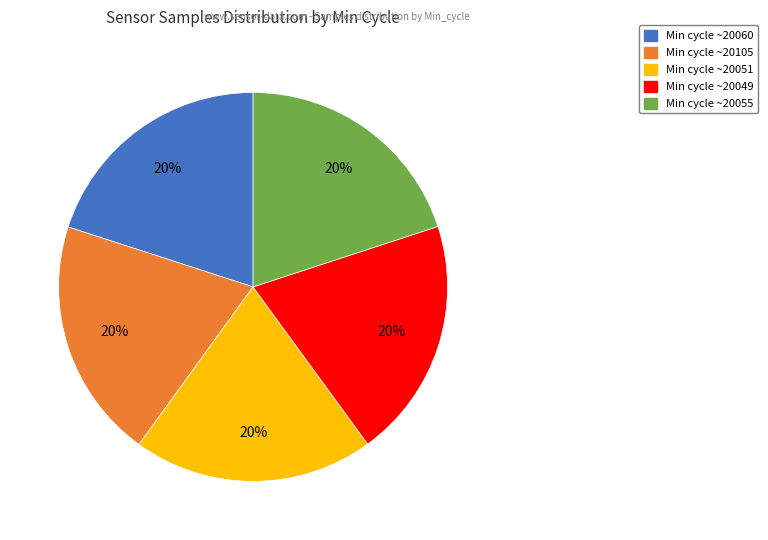

Is there a majority slice in this chart?

No